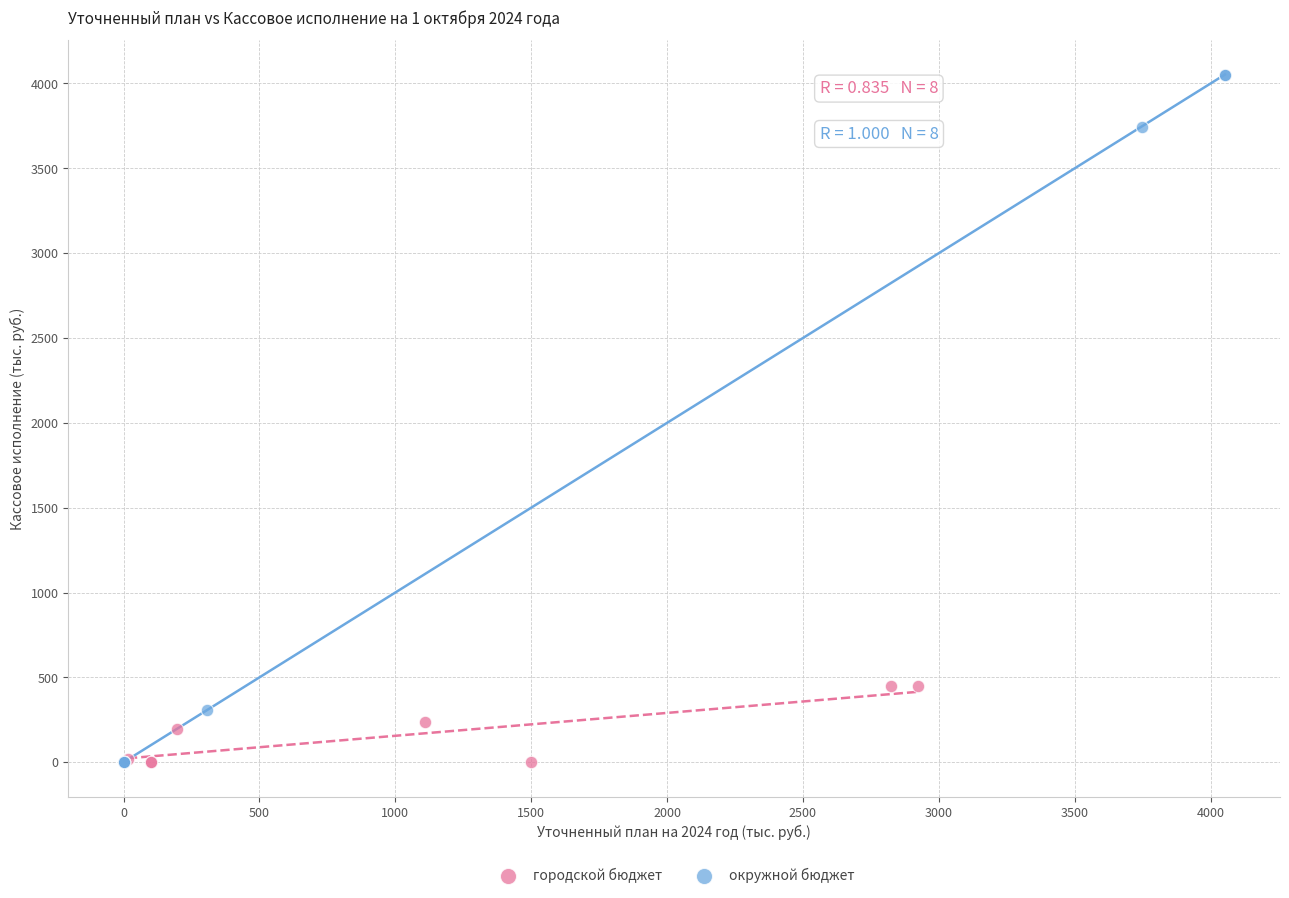

Which series has the widest spread of Y values?

окружной бюджет